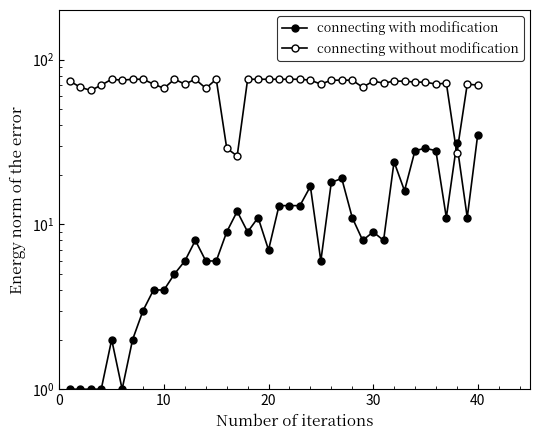

How many intersections are there between connecting without modification and connecting with modification?

2